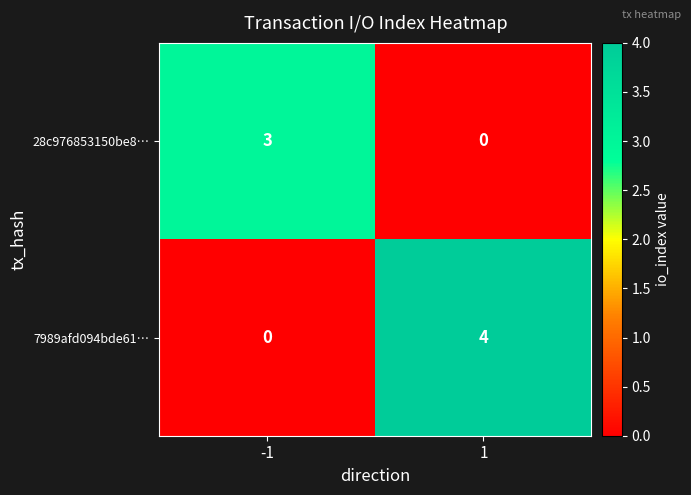

What is the difference between the highest and lowest values at -1?

3